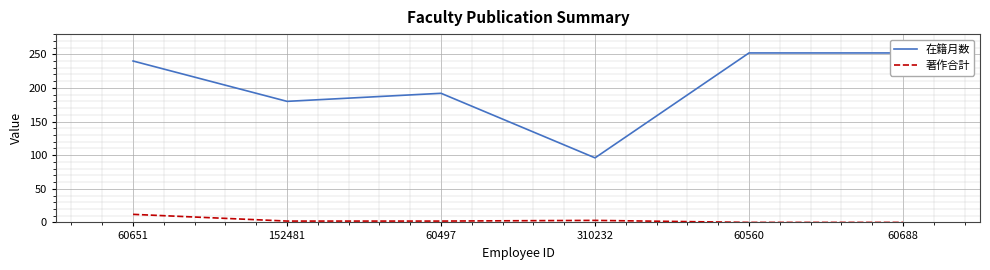

What are all the series names shown in the legend?

在籍月数, 著作合計